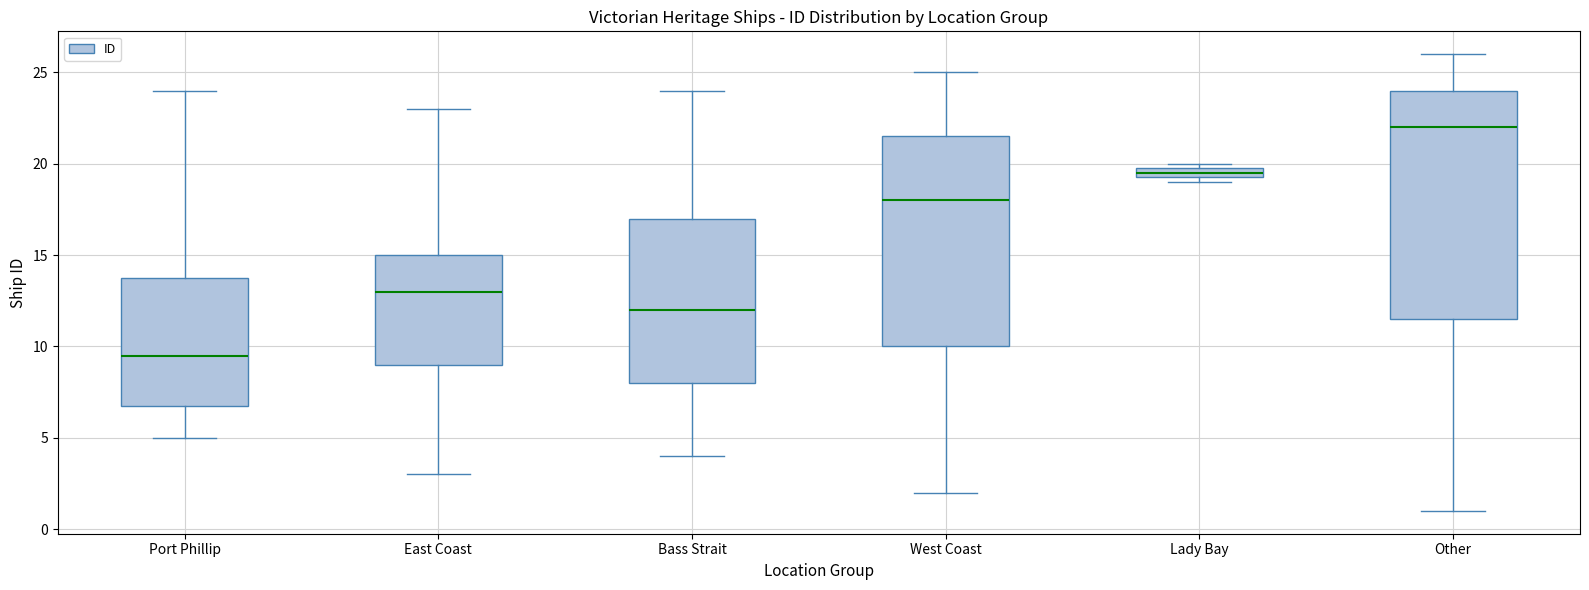

Where is the upper edge of the box for Other on the y-axis? The values are not printed on the chart, so give them approximately, as read against the axis.

24.0